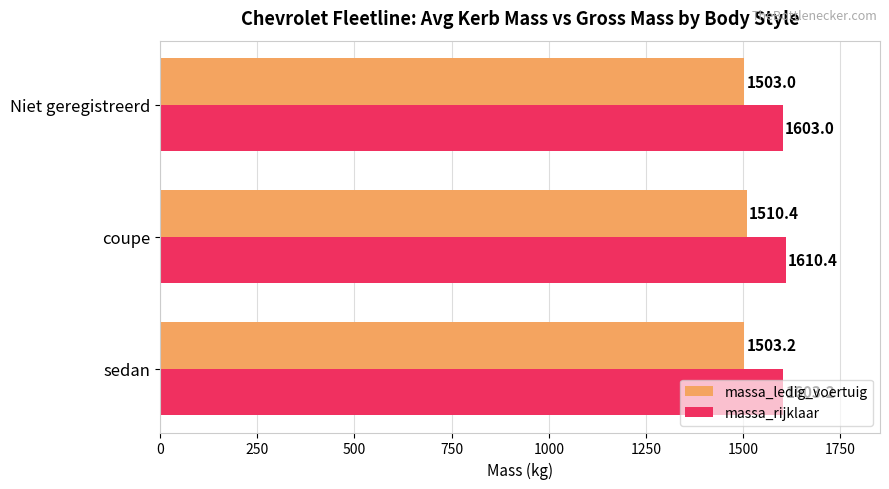

At which label is massa_ledig_voertuig closest to 1506?

sedan